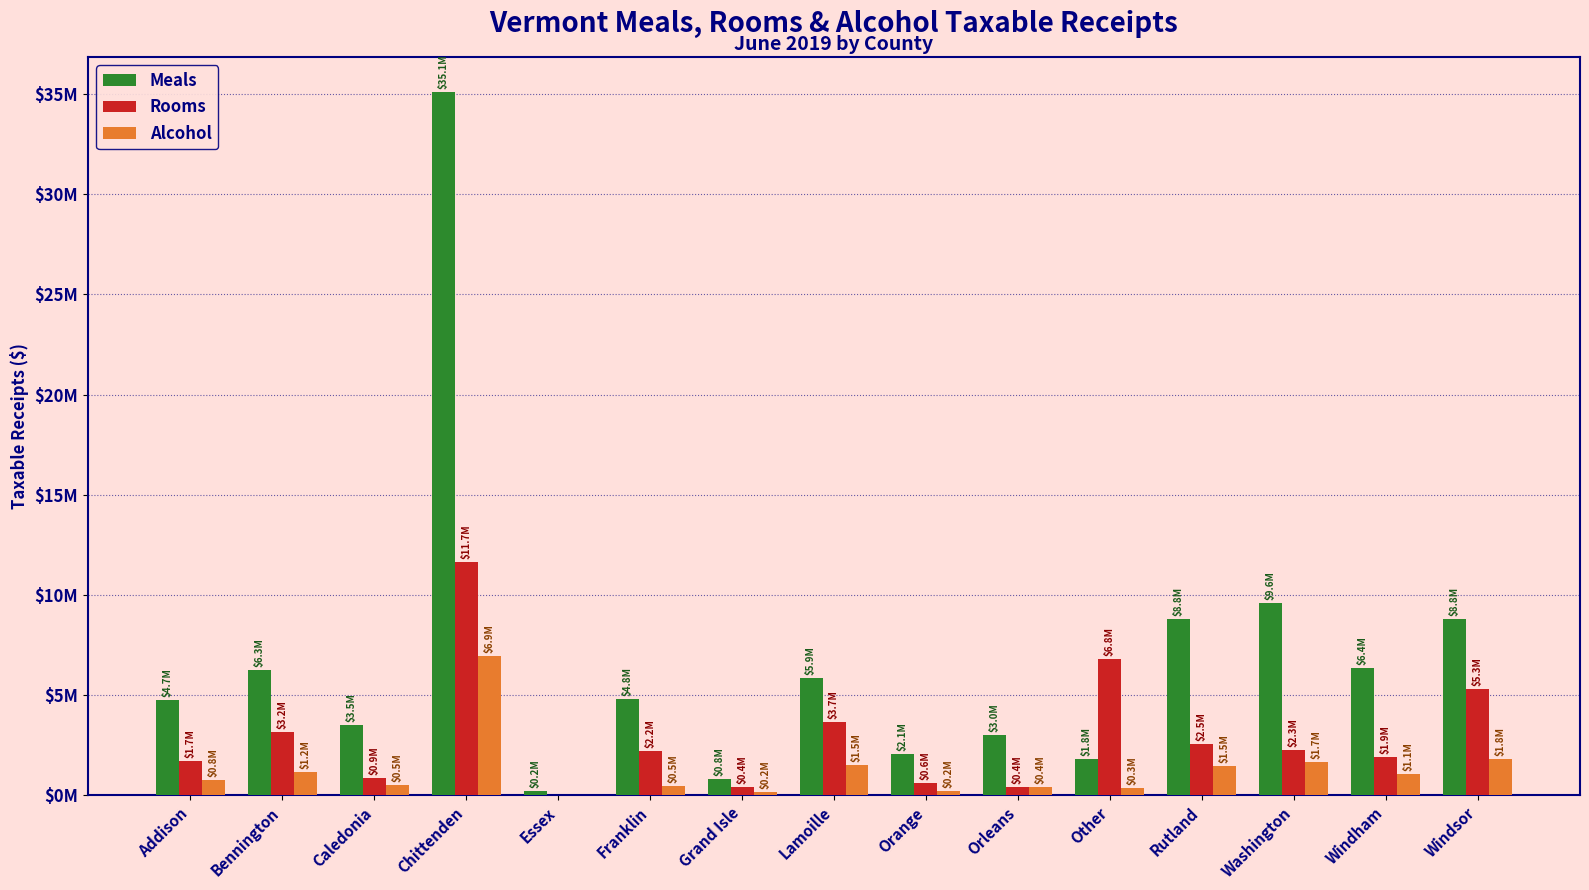

Does the chart contain stacked bars?

No